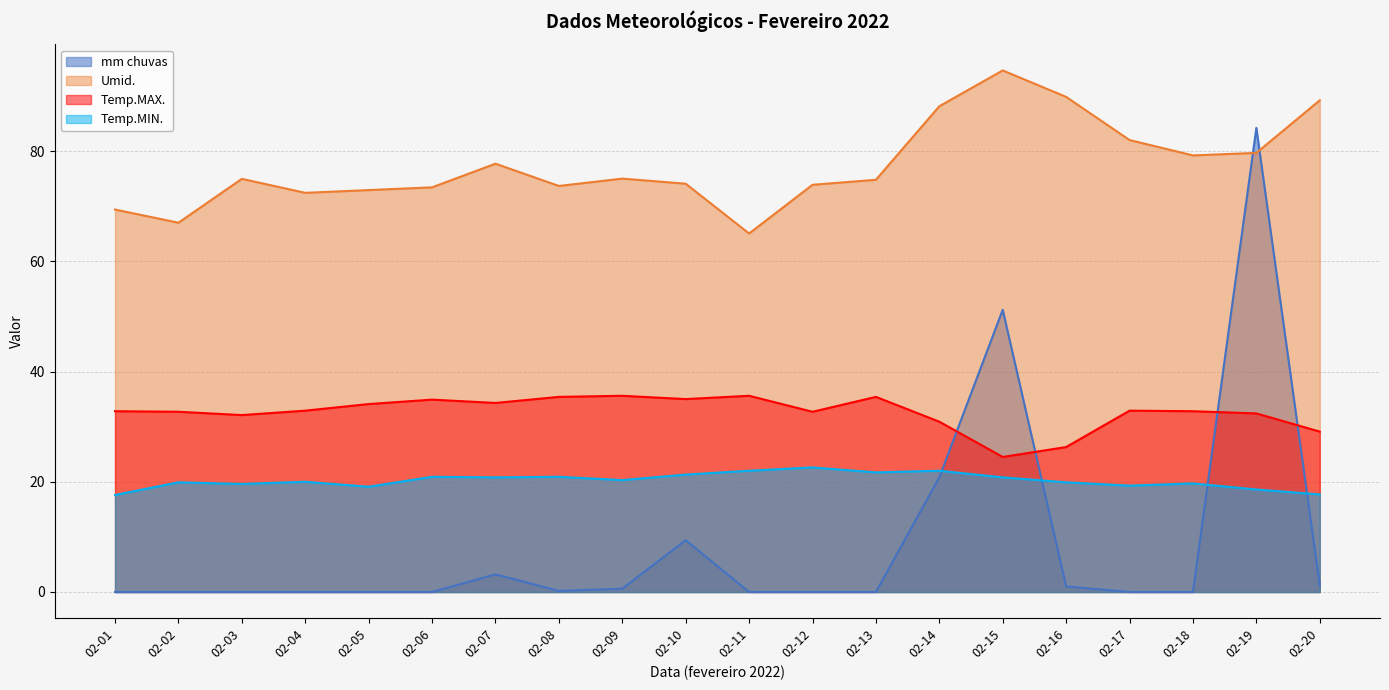

Reading left to right, transcribe all the data shown in this chart.

mm chuvas: 02-01=0.0	02-02=0.0	02-03=0.0	02-04=0.0	02-05=0.0	02-06=0.0	02-07=3.2	02-08=0.2	02-09=0.6	02-10=9.4	02-11=0.0	02-12=0.0	02-13=0.0	02-14=20.8	02-15=51.2	02-16=1.0	02-17=0.0	02-18=0.0	02-19=84.2	02-20=1.2
Umid.: 02-01=69.4	02-02=67.0	02-03=75.0	02-04=72.4	02-05=72.9	02-06=73.4	02-07=77.7	02-08=73.7	02-09=75.0	02-10=74.1	02-11=65.0	02-12=73.9	02-13=74.8	02-14=88.1	02-15=94.6	02-16=89.8	02-17=82.0	02-18=79.2	02-19=79.7	02-20=89.2
Temp.MAX.: 02-01=32.8	02-02=32.7	02-03=32.1	02-04=32.9	02-05=34.1	02-06=34.9	02-07=34.3	02-08=35.4	02-09=35.6	02-10=35.0	02-11=35.6	02-12=32.7	02-13=35.4	02-14=30.9	02-15=24.5	02-16=26.3	02-17=32.9	02-18=32.8	02-19=32.4	02-20=29.1
Temp.MIN.: 02-01=17.6	02-02=19.9	02-03=19.6	02-04=20.0	02-05=19.1	02-06=20.9	02-07=20.8	02-08=20.9	02-09=20.3	02-10=21.3	02-11=22.0	02-12=22.6	02-13=21.7	02-14=22.0	02-15=20.8	02-16=19.9	02-17=19.3	02-18=19.7	02-19=18.6	02-20=17.7